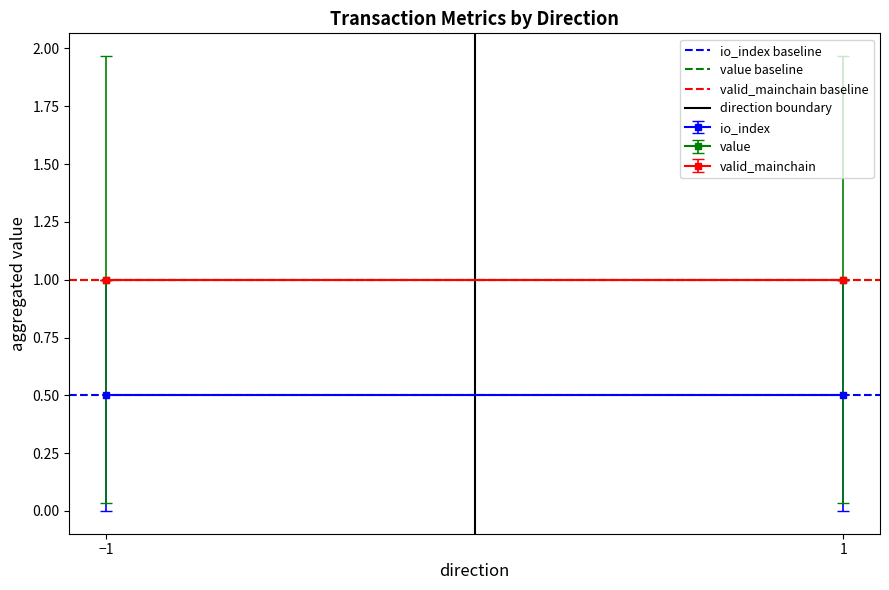

Is it true that direction boundary equals 0.0 at −1?

True